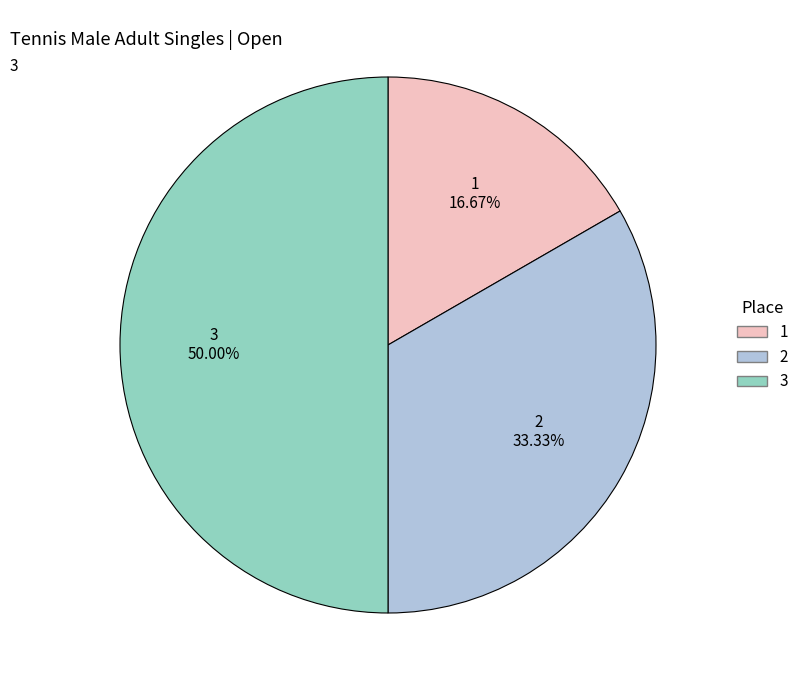

To the nearest percent, what percentage of the pie is 2?

33%